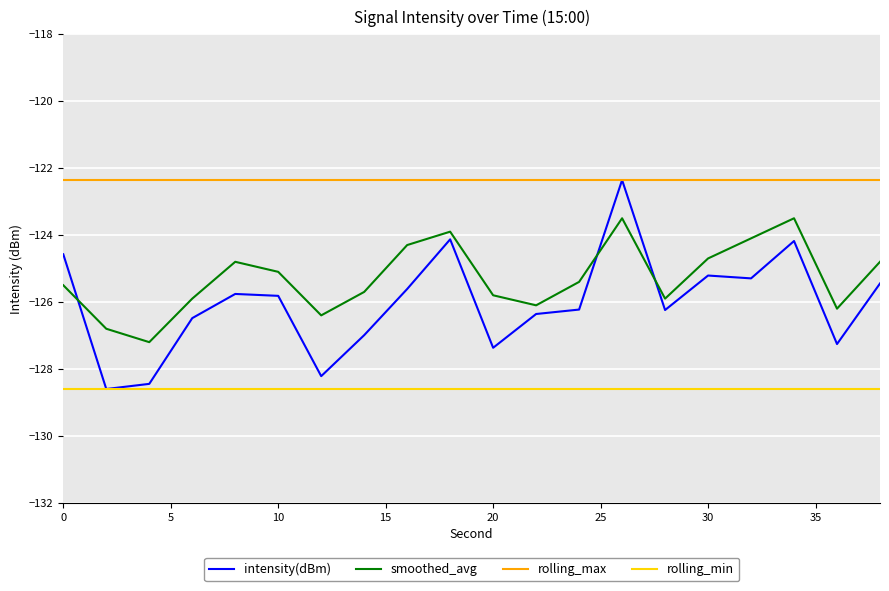

What is the maximum value shown in the chart?

-122.4